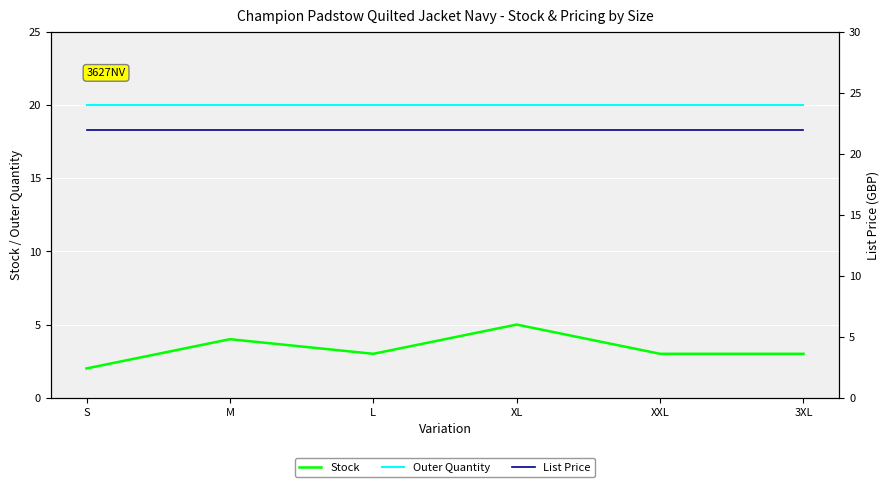

Is the value of Stock at S greater than the value of List Price at XL?

No